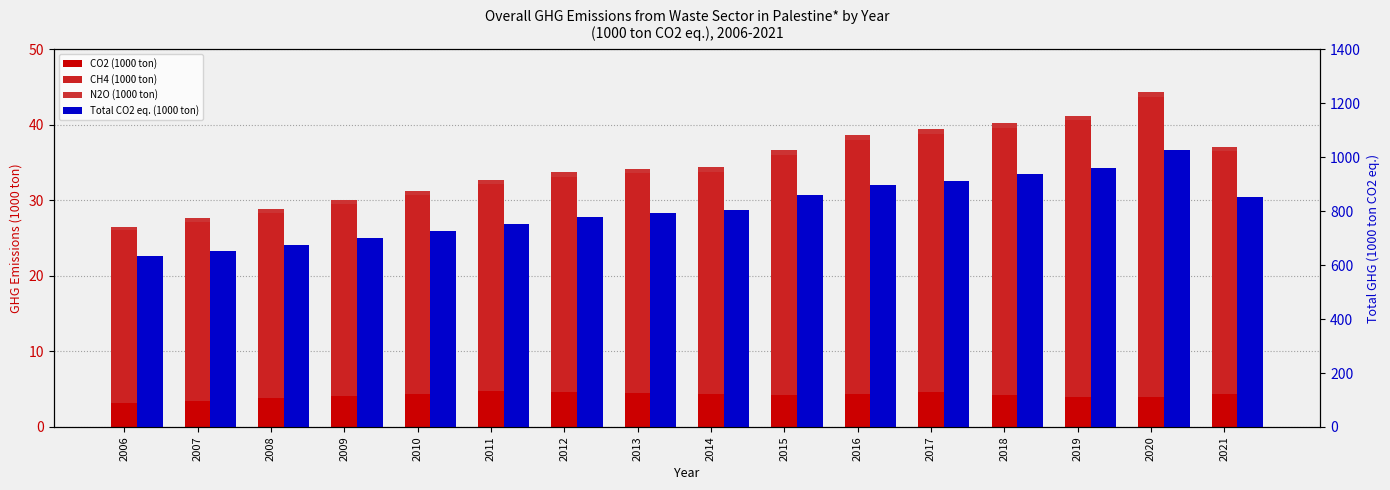

What is the average value of the CH4 series?

30.1